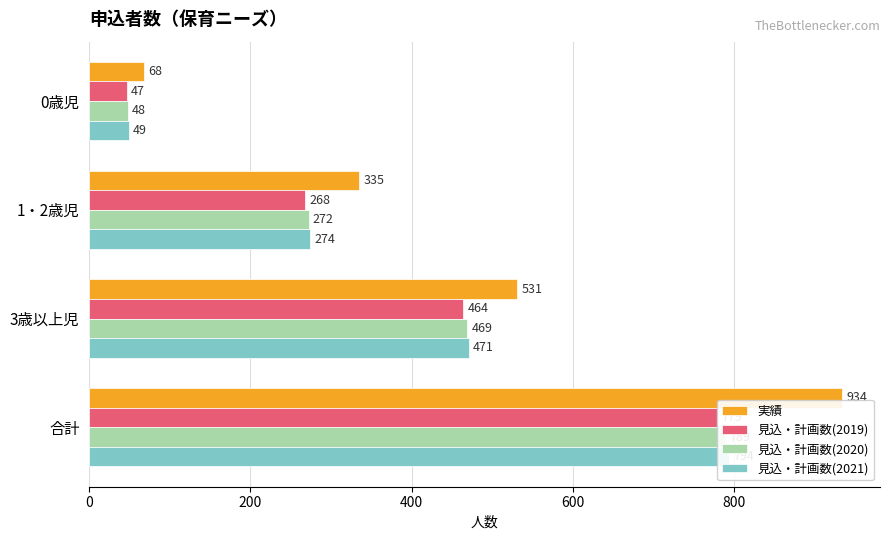

Which series changed the most between 0歳児 and 3歳以上児?

実績